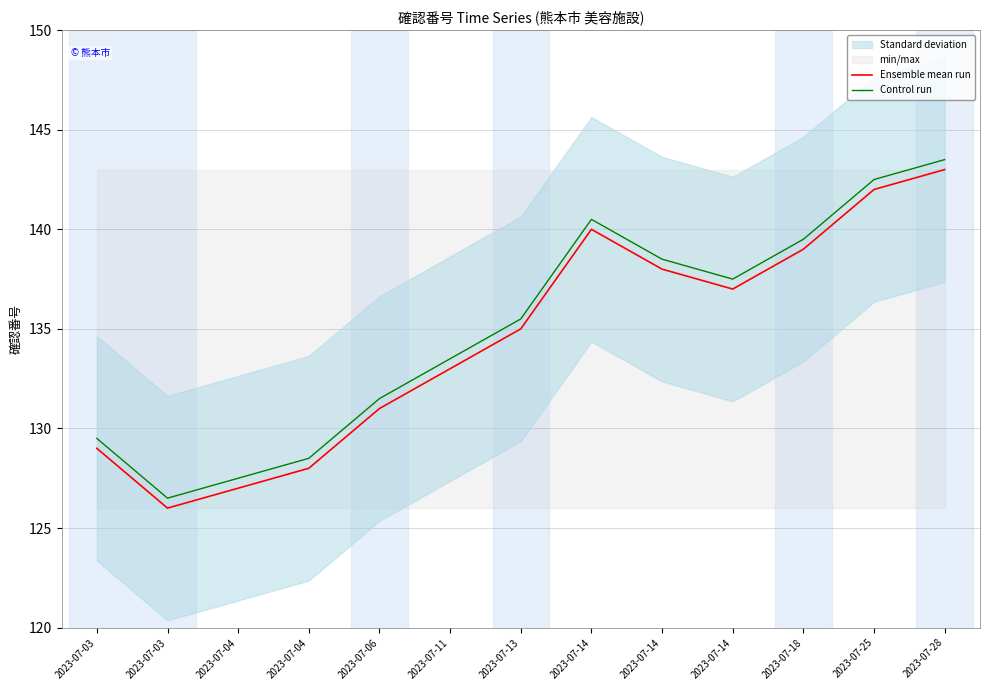

True or false: Ensemble mean run has a value of 71.7 at 2023-07-18.

False